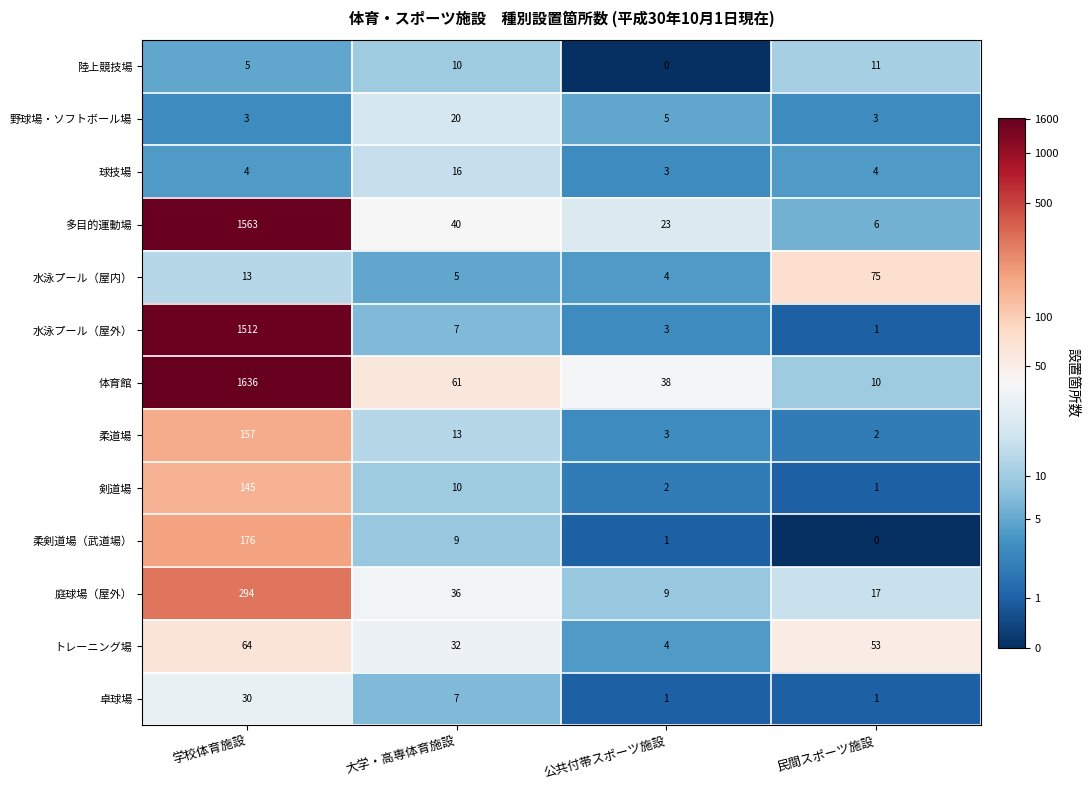

At how many categories does at least one series exceed 0?

4